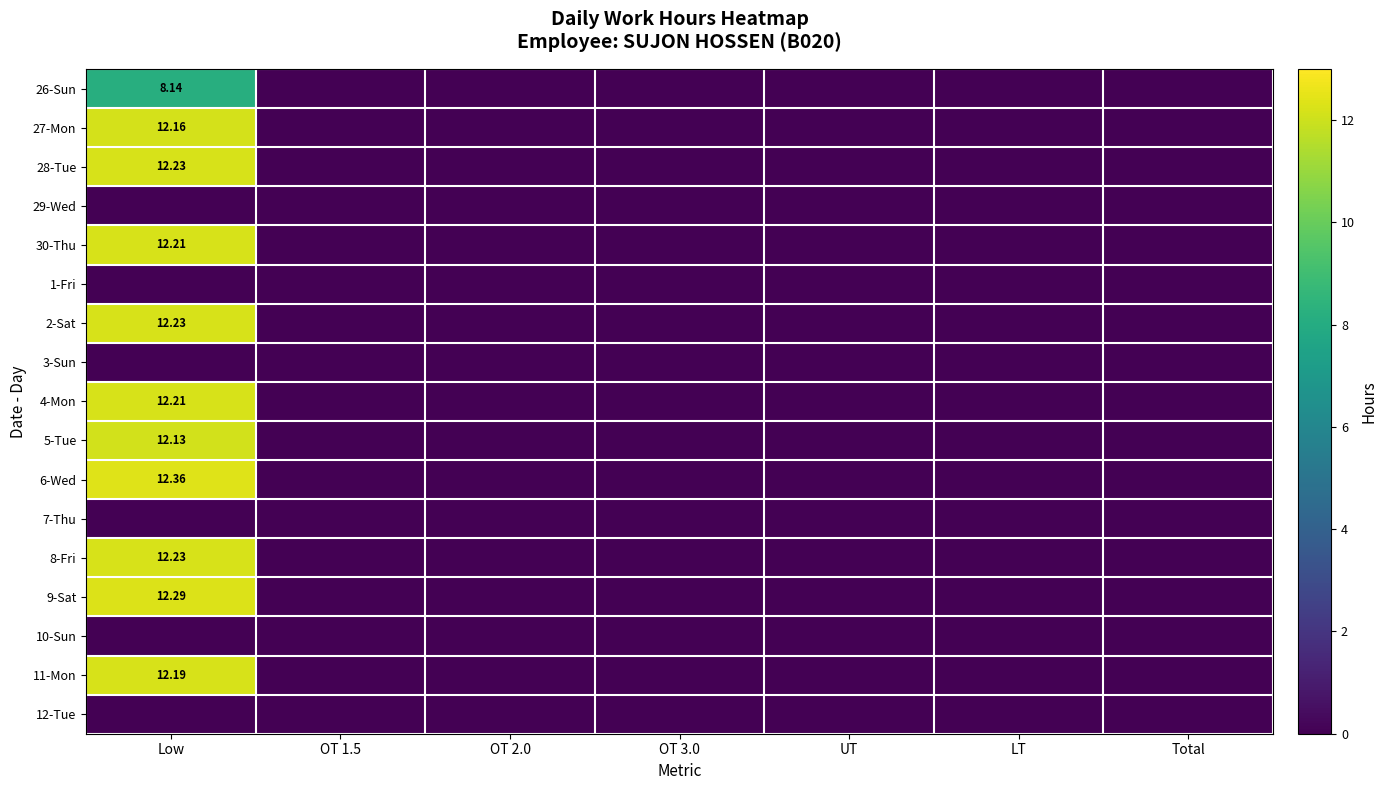

Is the value of 26-Sun at OT 1.5 greater than the value of 6-Wed at OT 1.5?

No